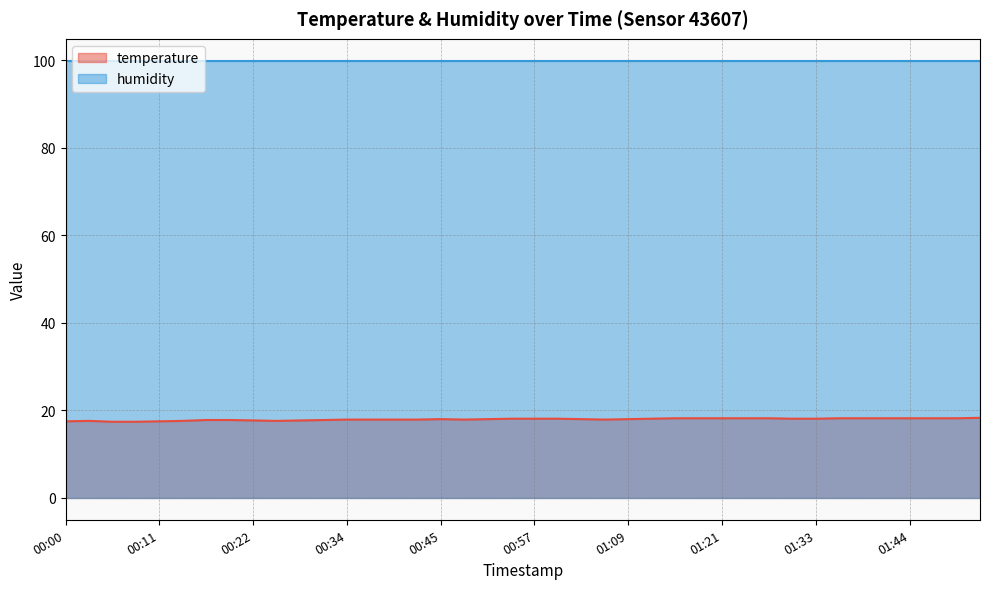

What is the ratio of the value at 01:44 to the value at 01:33?

1.0